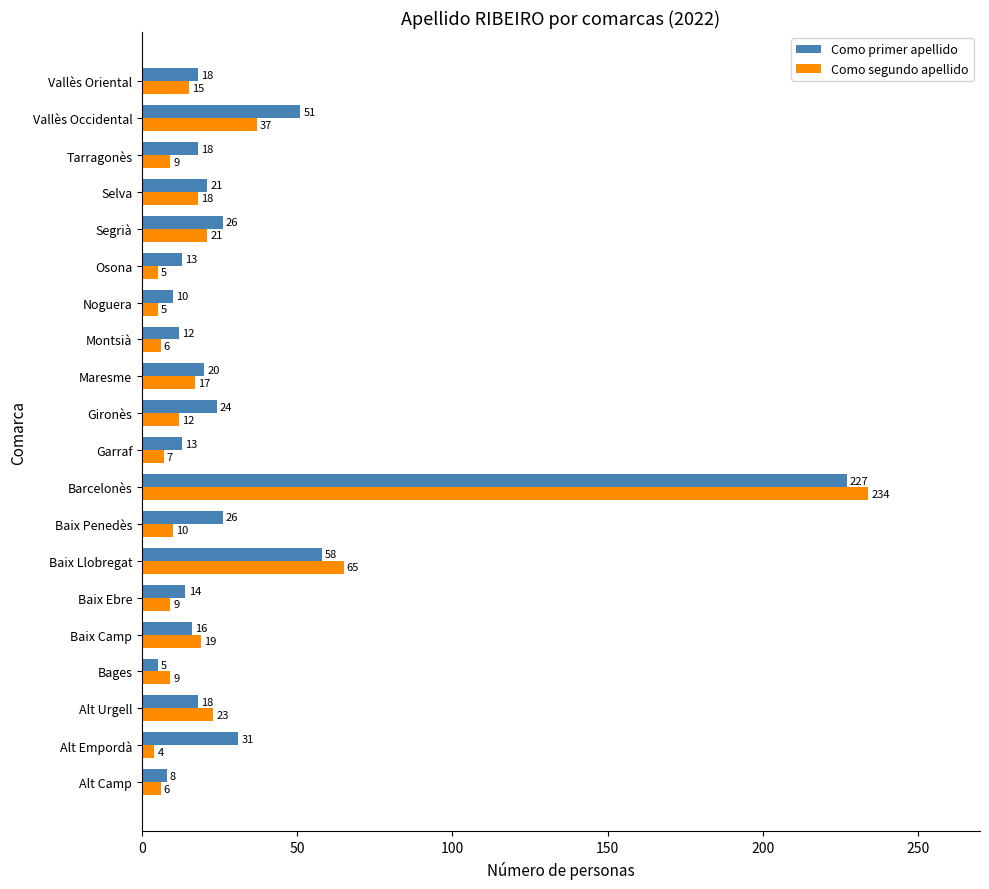

What is the smallest value displayed?

4